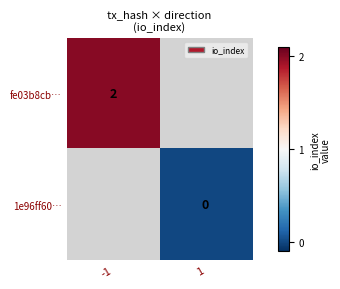

True or false: fe03b8cb… has a value of 2 at -1.

True